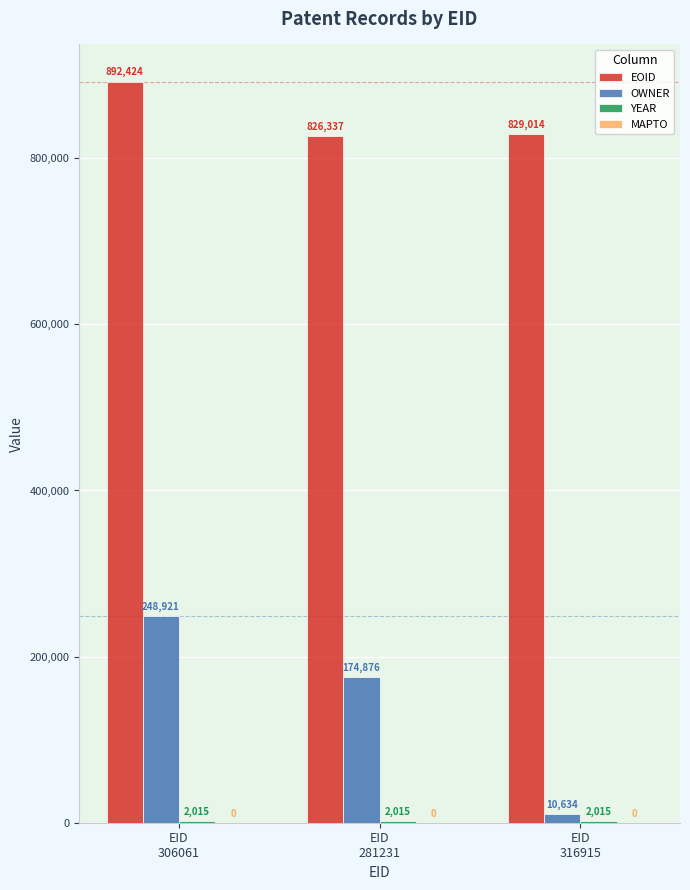

Which series has the largest total across all categories?

EOID